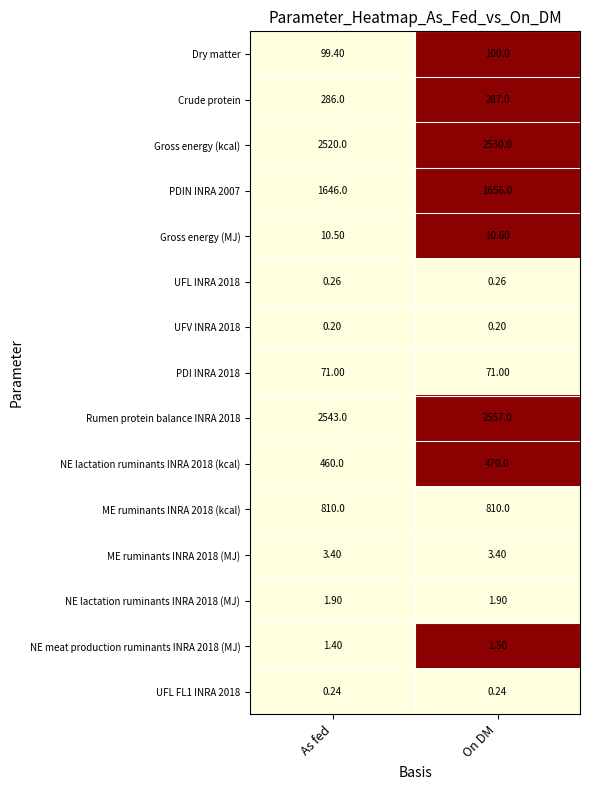

At which category does the chart reach its peak across all series?

On DM